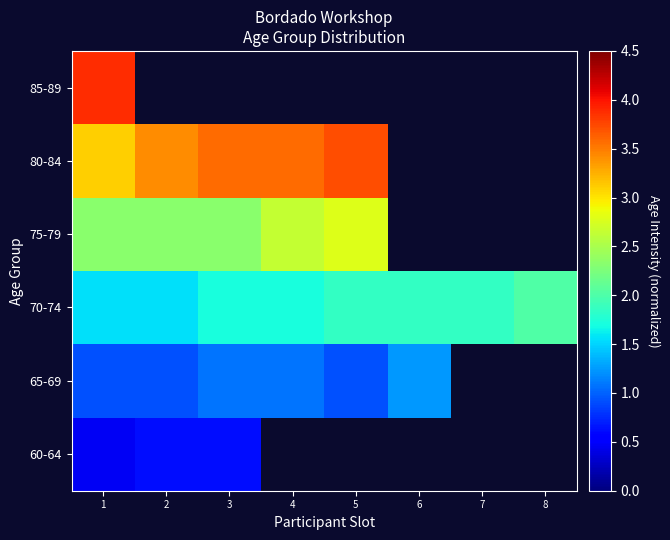

The 65-69 series shows 1.5 at 5. True or false?

False